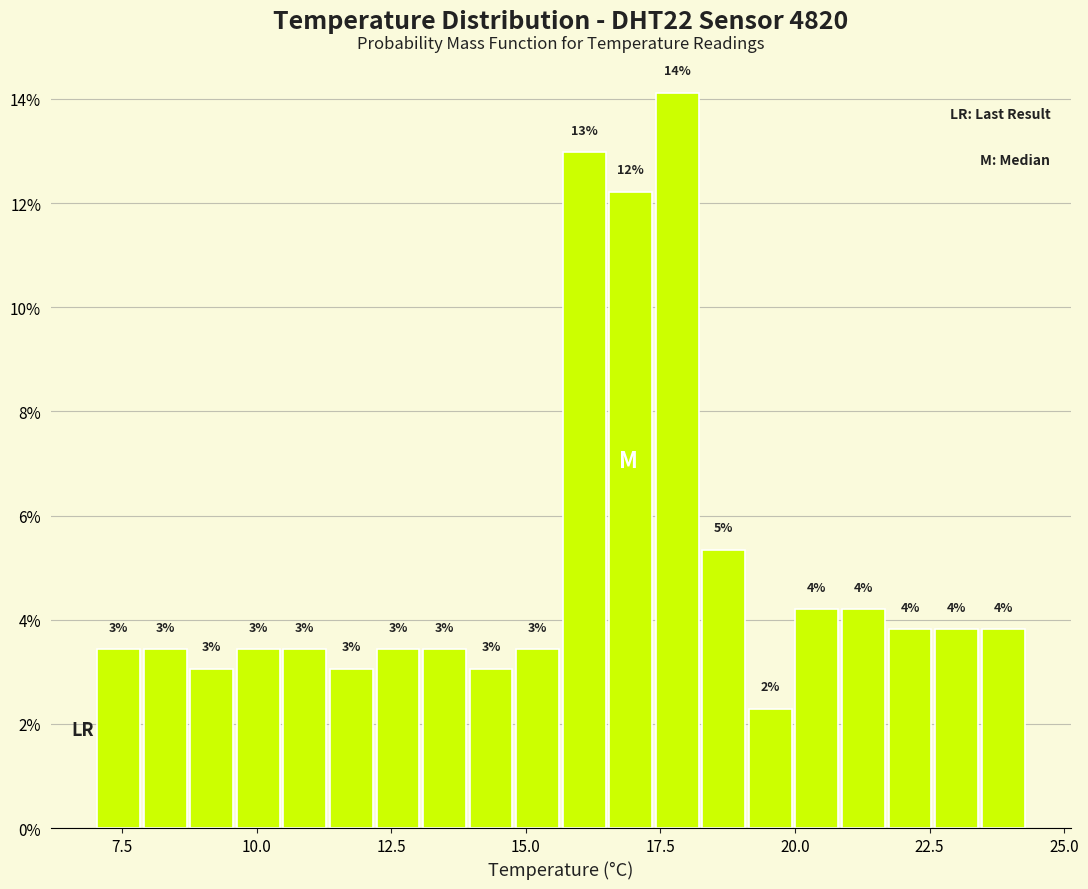

Read against the x-axis, roughly where is the centre of the tallest bar?

18.0